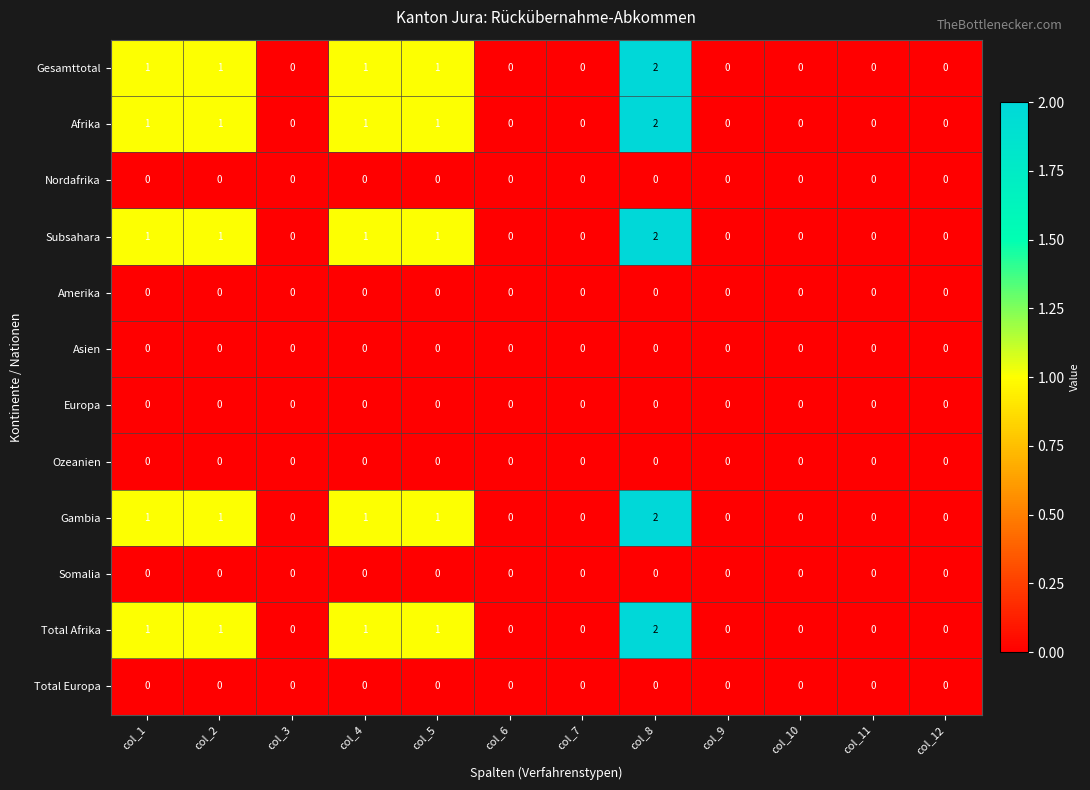

How many data points does each series have?

12